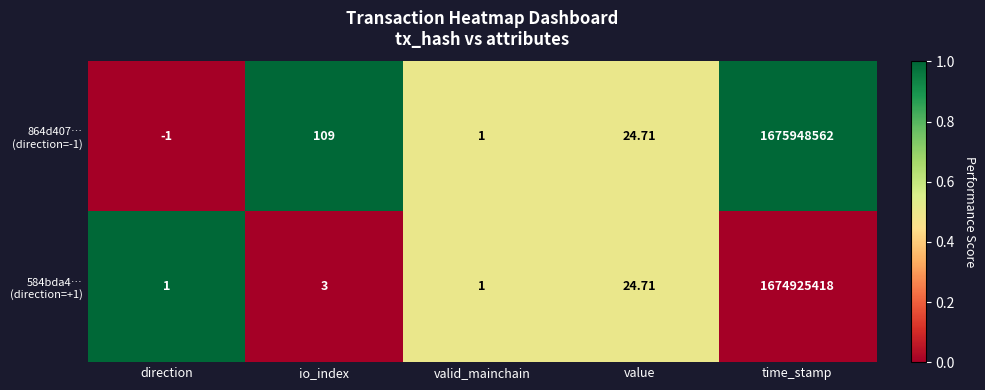

Which label corresponds to the largest value in the chart?

time_stamp